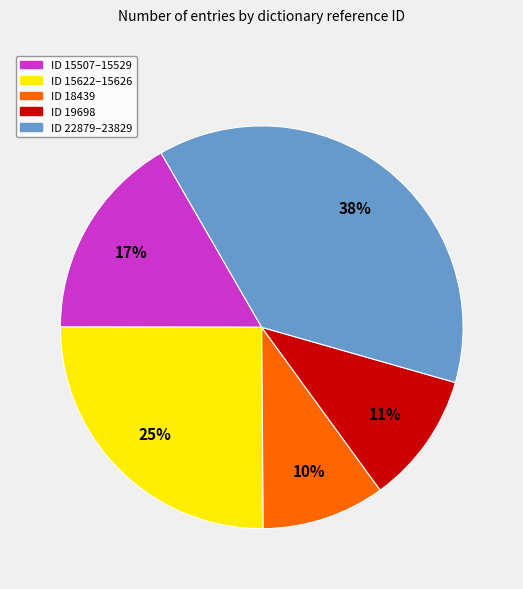

To the nearest percent, what is the average slice percentage?

20%